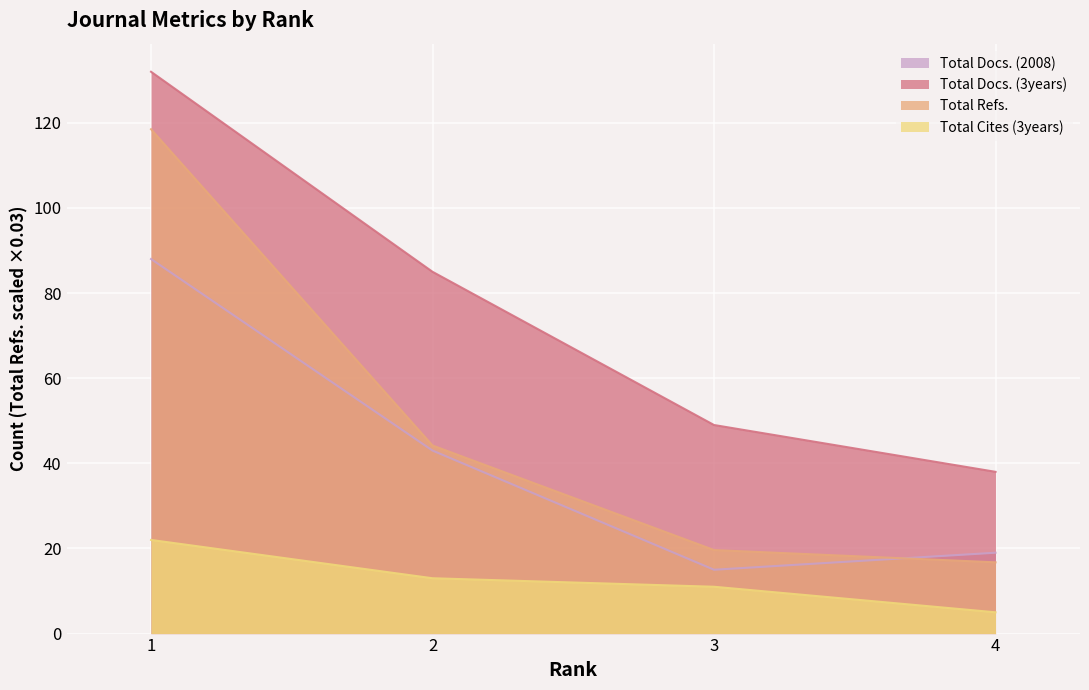

Is the value of Total Docs. (3years) at 4 greater than the value of Total Docs. (2008) at 2?

No